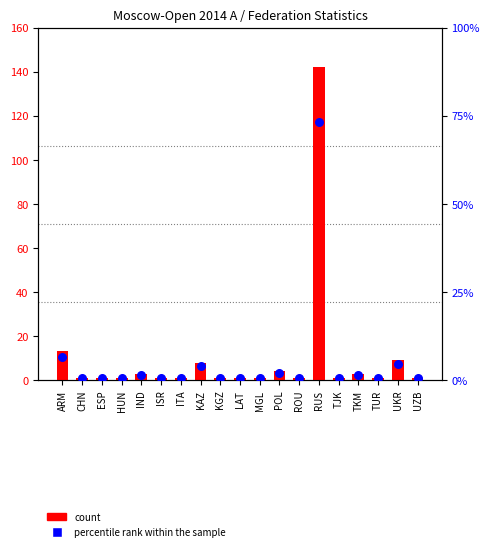

What are all the series names shown in the legend?

count, percentile rank within the sample